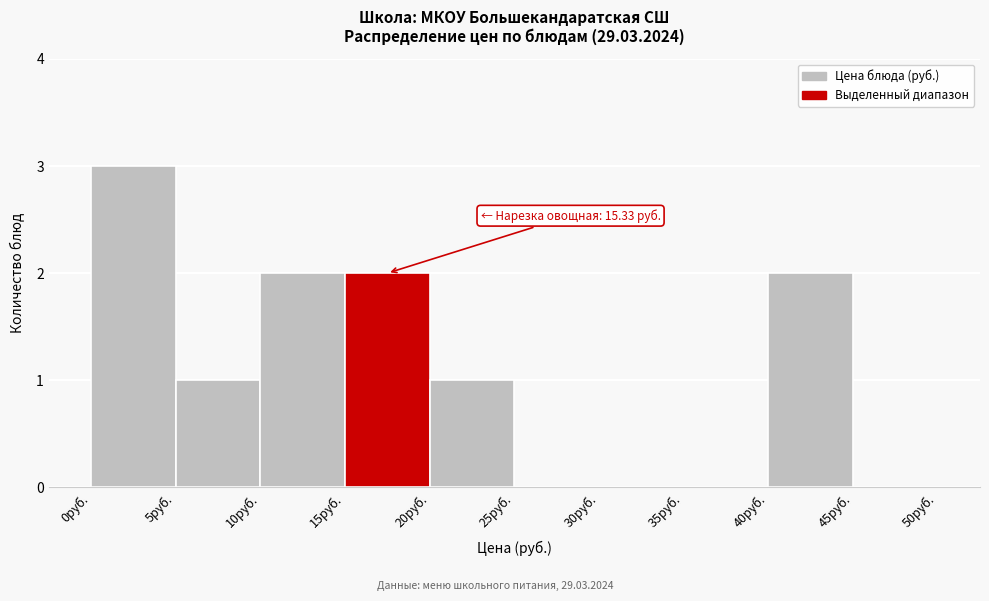

Over which range of the x-axis is the bar tallest?

0 to 5